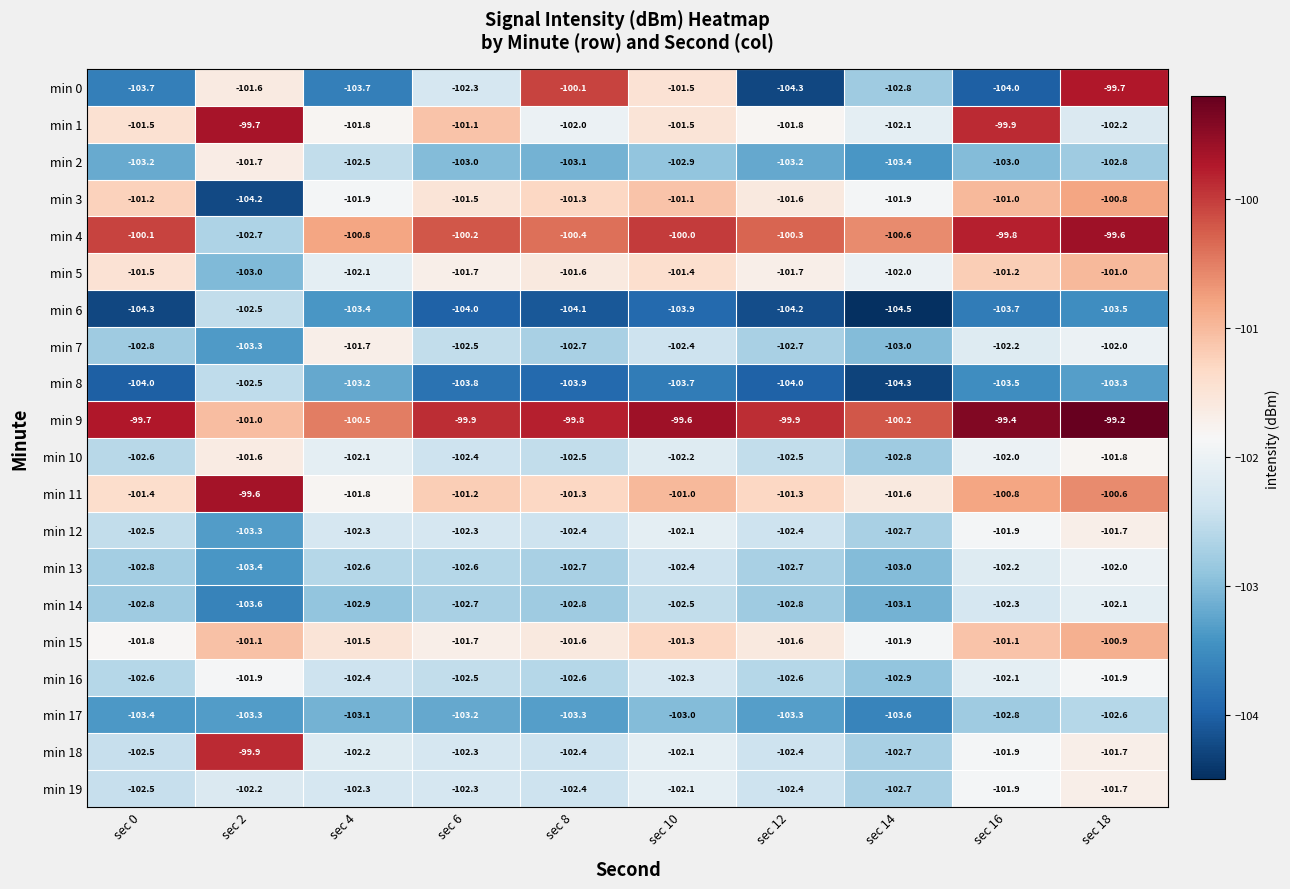

At which category is the sum across all series the highest?

sec 18